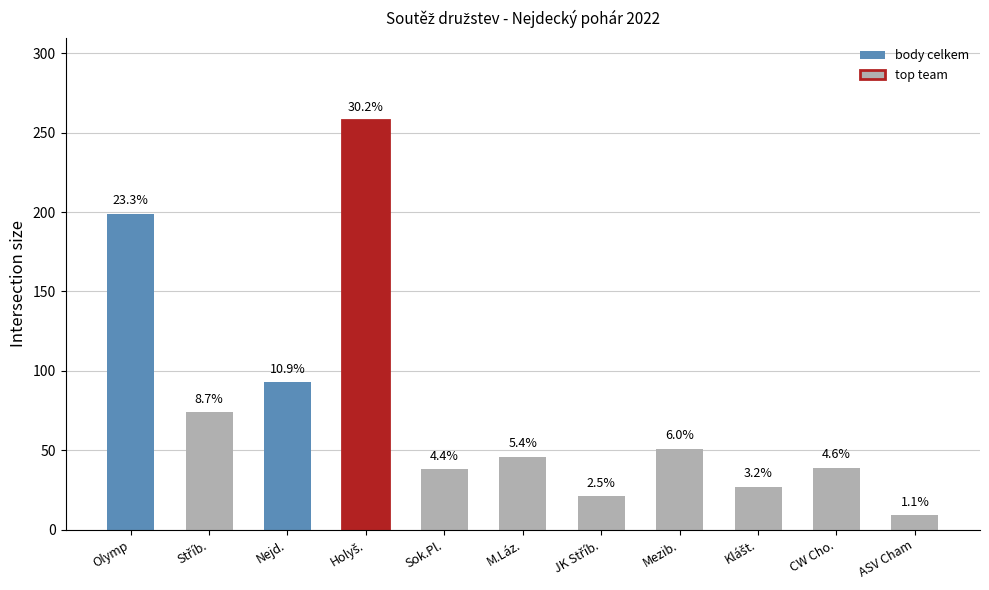

Is it true that počet umísť. závod. equals 116 at Olymp?

False